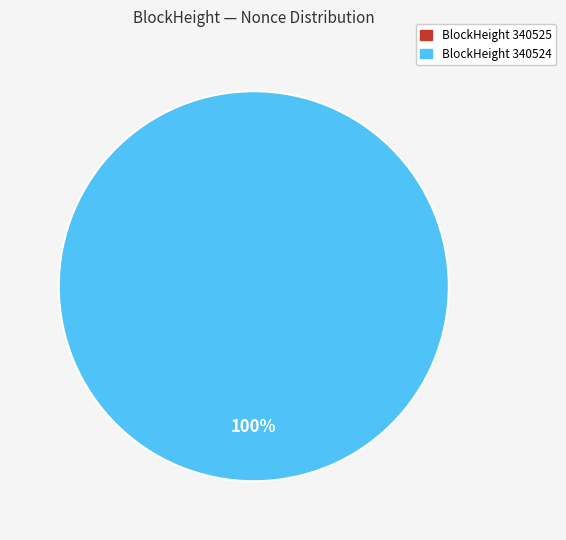

Which slice is the largest?

340524